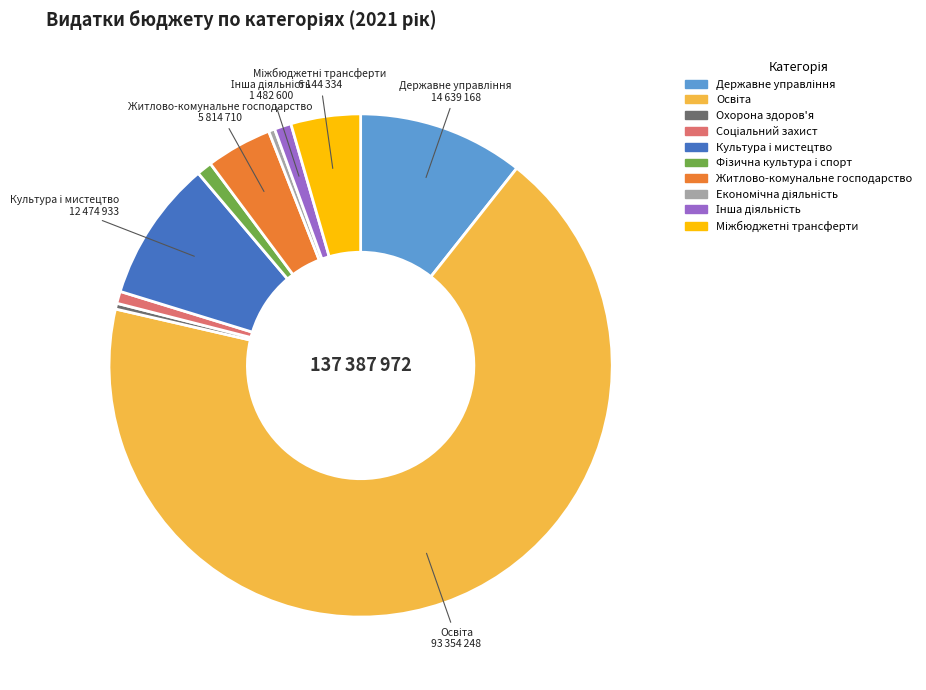

Does any single category account for the majority?

Yes